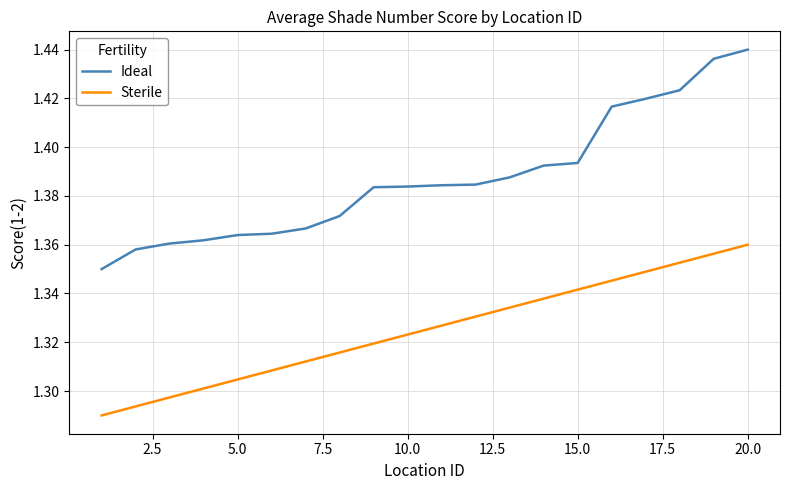

True or false: Sterile has more than 2 points higher than both neighbors.

False